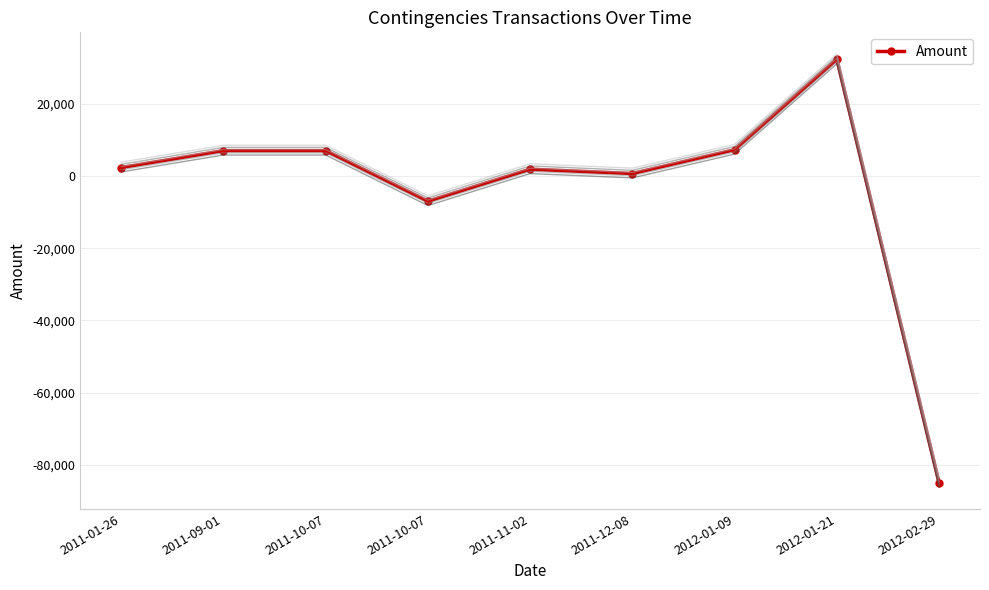

What is the sum of all values?

-33657.8